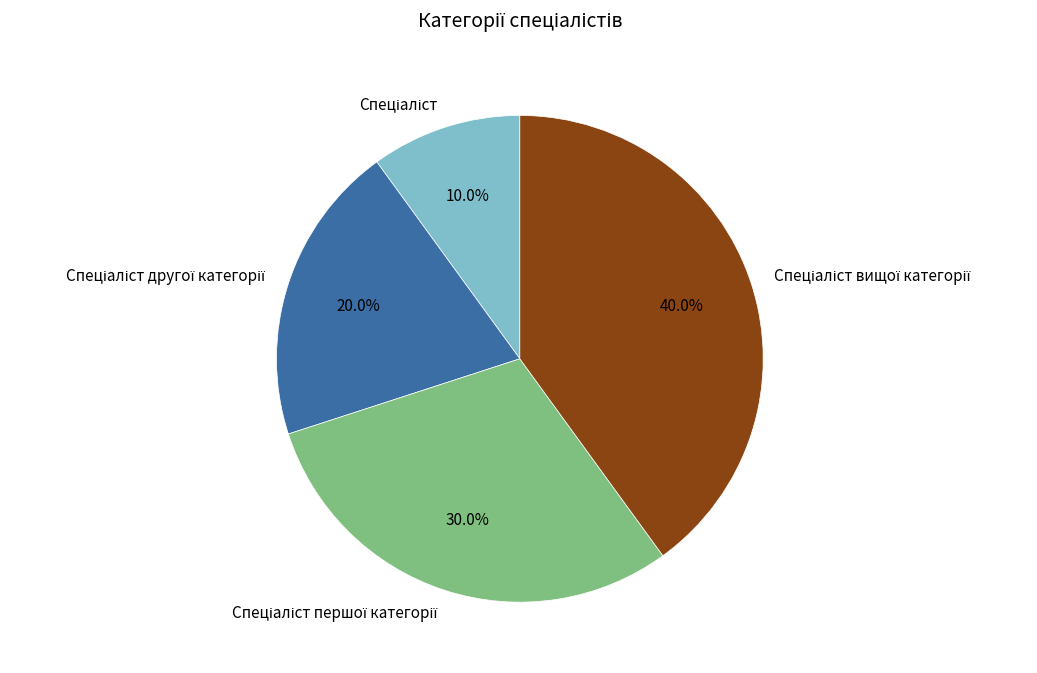

Is there a majority slice in this chart?

No